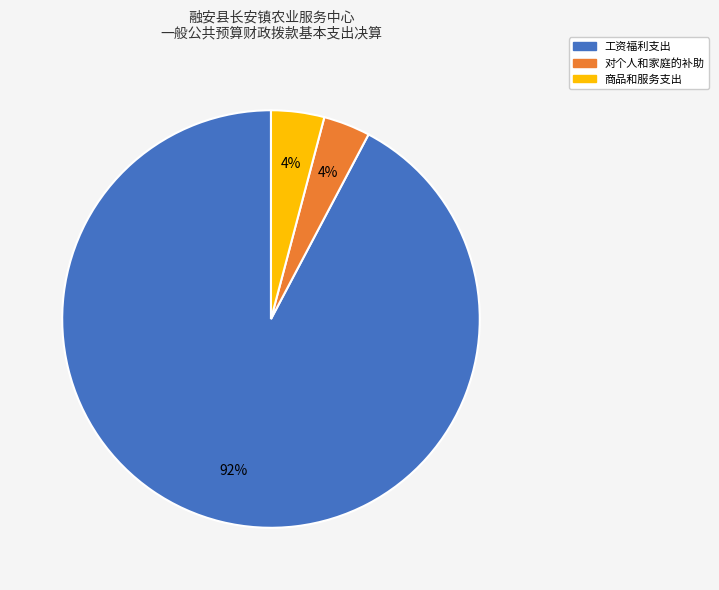

Is there a majority slice in this chart?

Yes